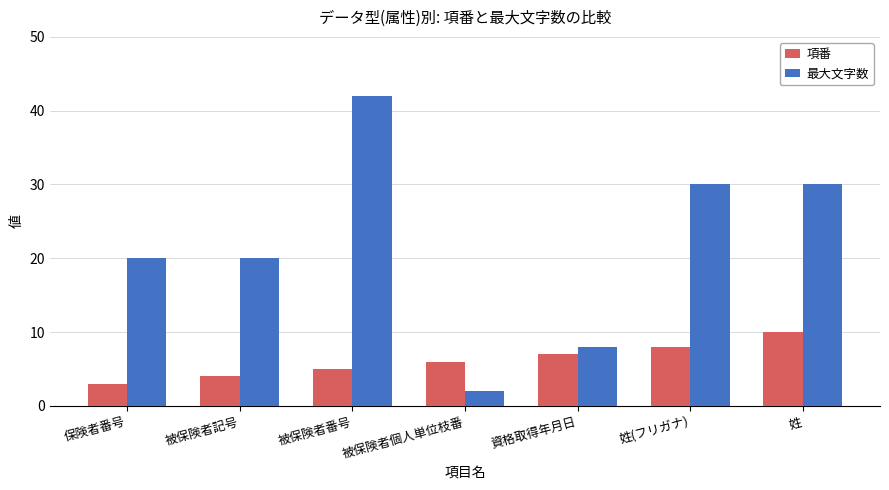

Count the number of categories in the chart.

7